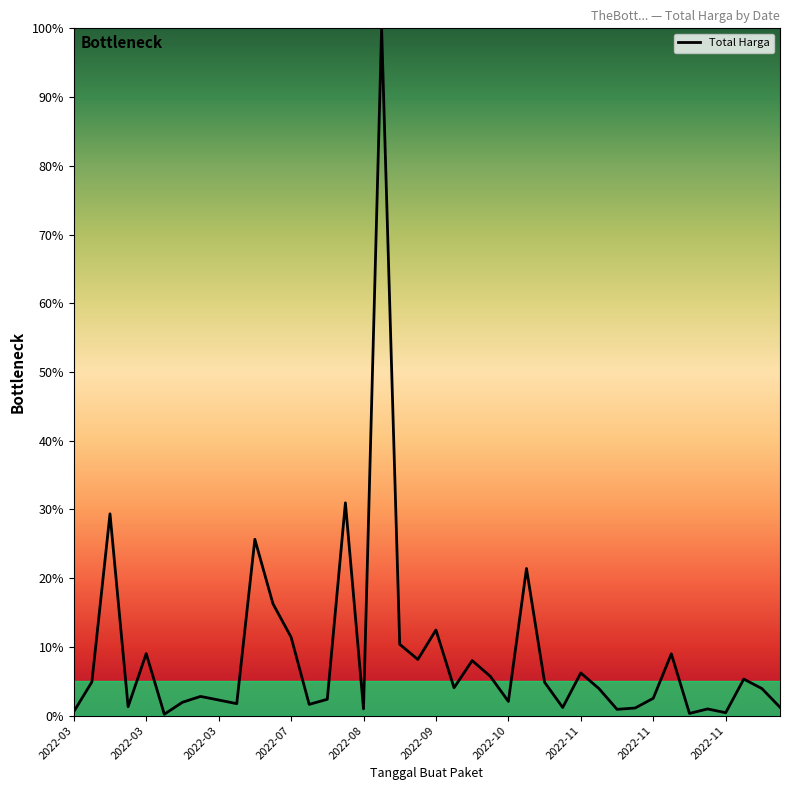

Does the chart have visible grid lines?

No